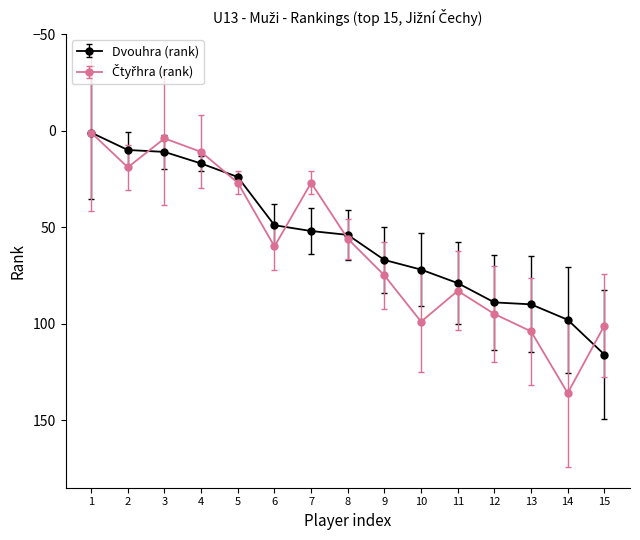

True or false: Dvouhra (rank) has a value of 67 at 9.

True